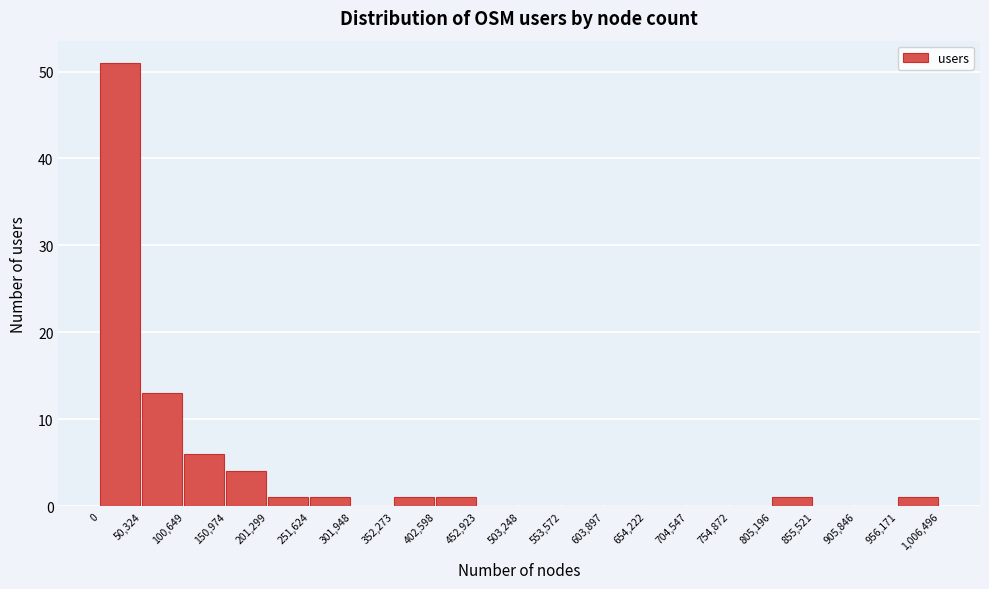

Which range on the x-axis has the tallest bar?

0 to 50,324